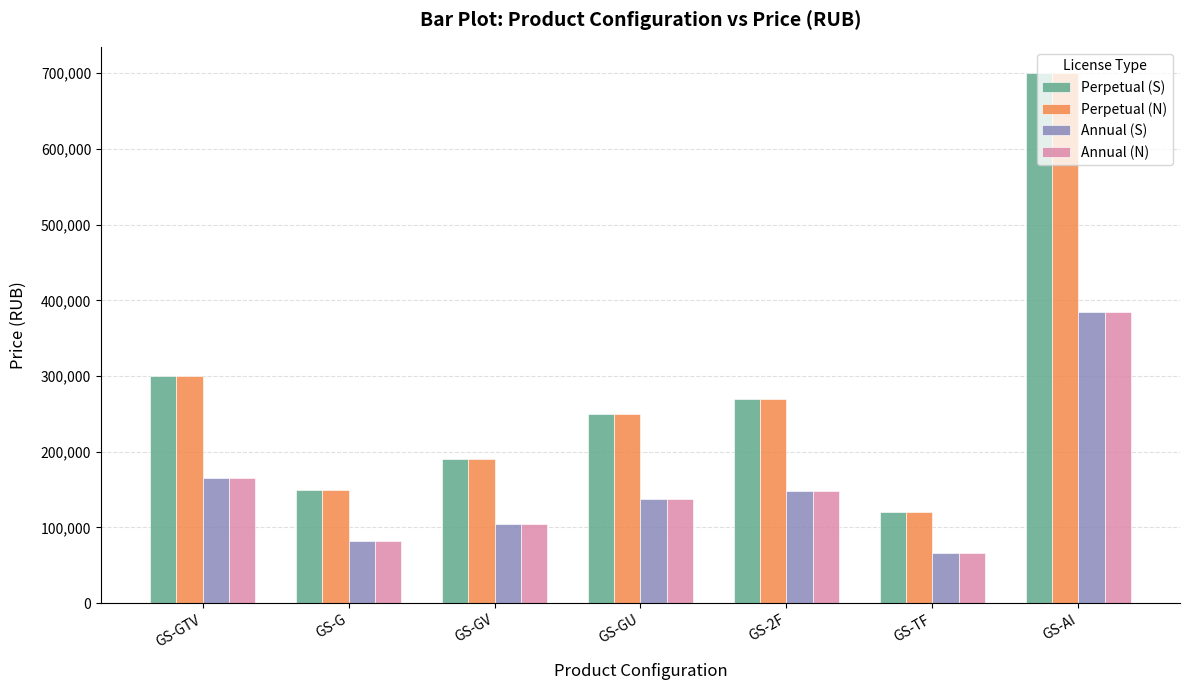

What is the difference between the maximum and minimum values in the Perpetual (N) series?

580000